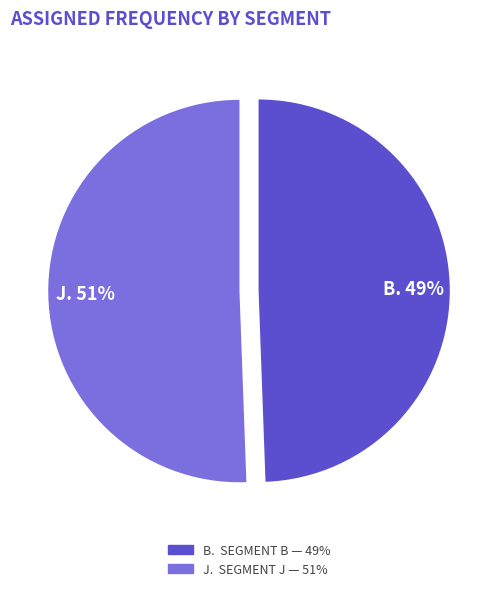

Is there any slice that represents more than half of the pie?

Yes